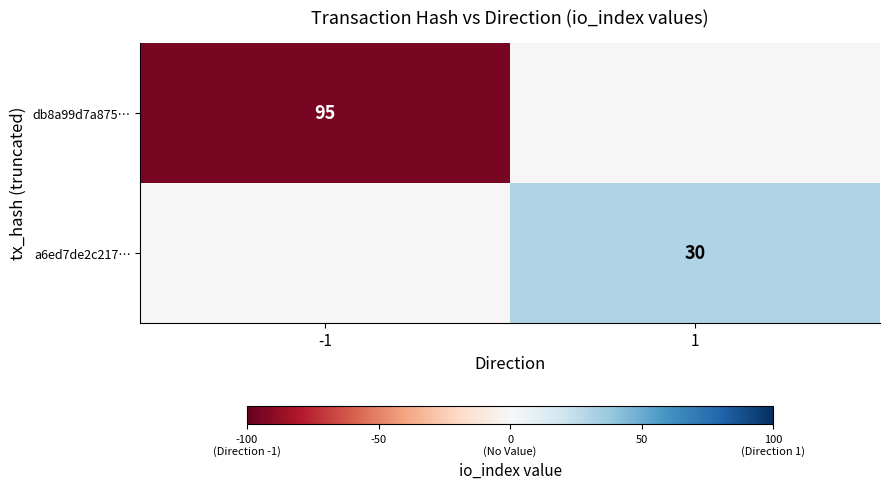

Is the value of db8a99d7a875… at -1 greater than the value of a6ed7de2c217… at 1?

Yes